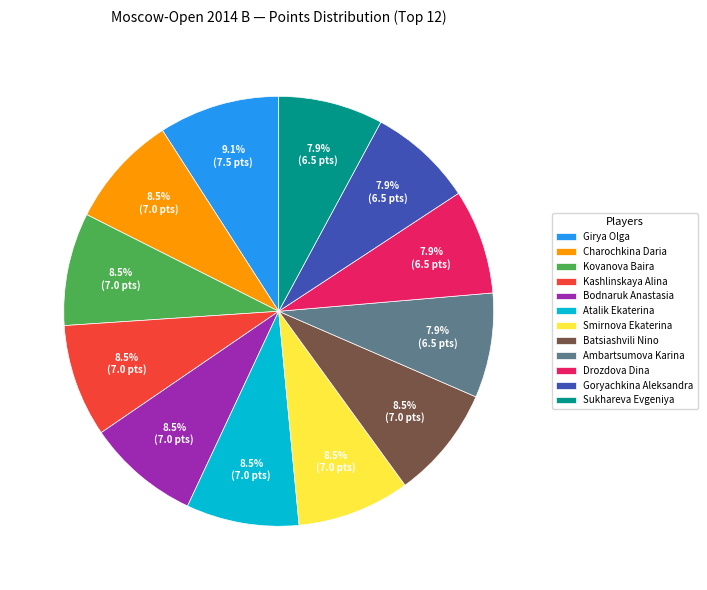

Count the number of slices in the pie.

12